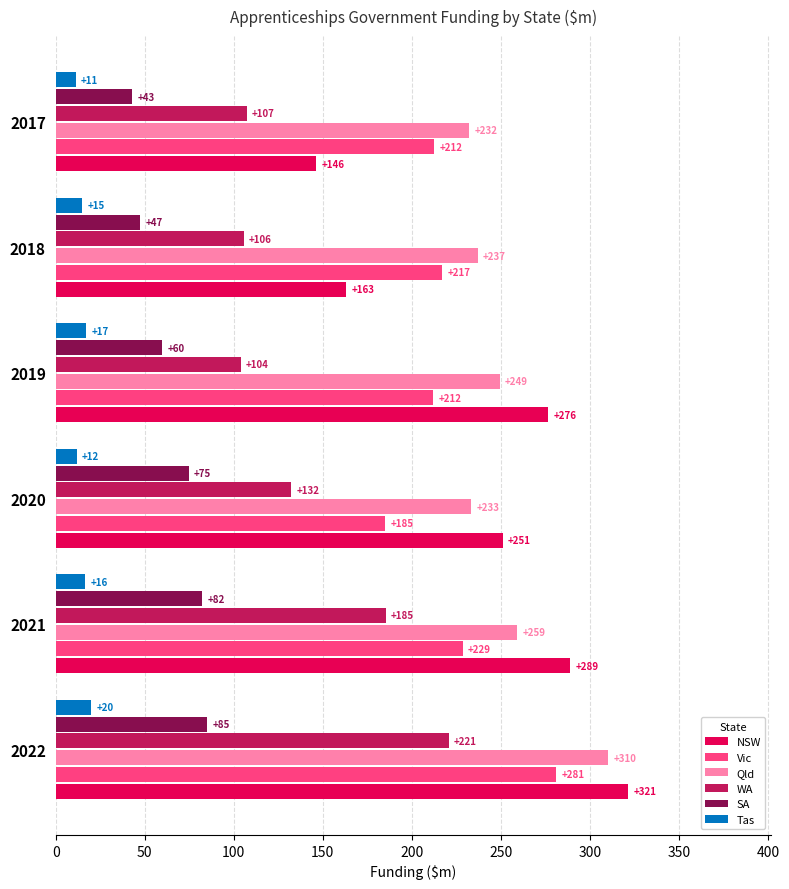

Which series has the widest spread of values?

NSW